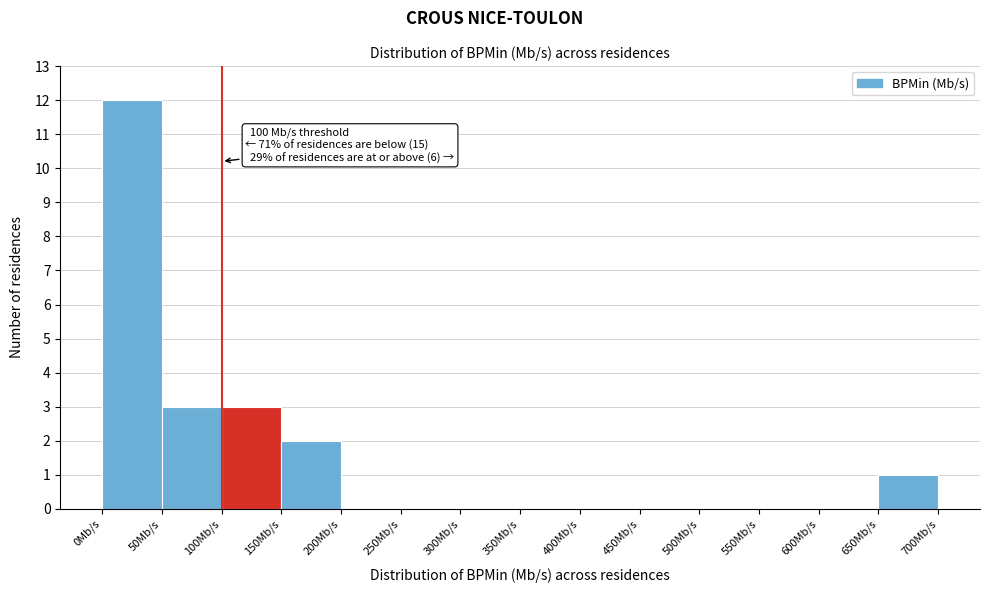

Over which range of the x-axis is the bar tallest?

0 to 50